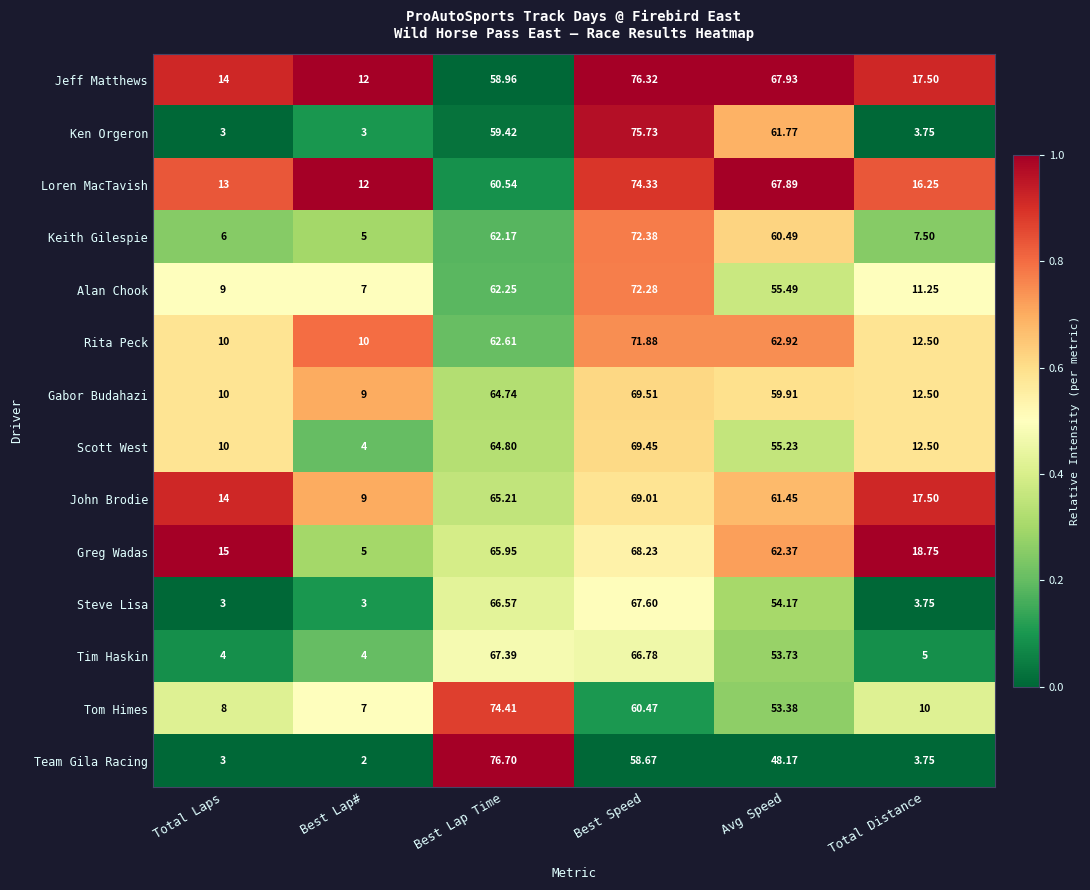

List the series in order of their peak value, highest first.

Team Gila Racing, Jeff Matthews, Ken Orgeron, Tom Himes, Loren MacTavish, Keith Gilespie, Alan Chook, Rita Peck, Gabor Budahazi, Scott West, John Brodie, Greg Wadas, Steve Lisa, Tim Haskin